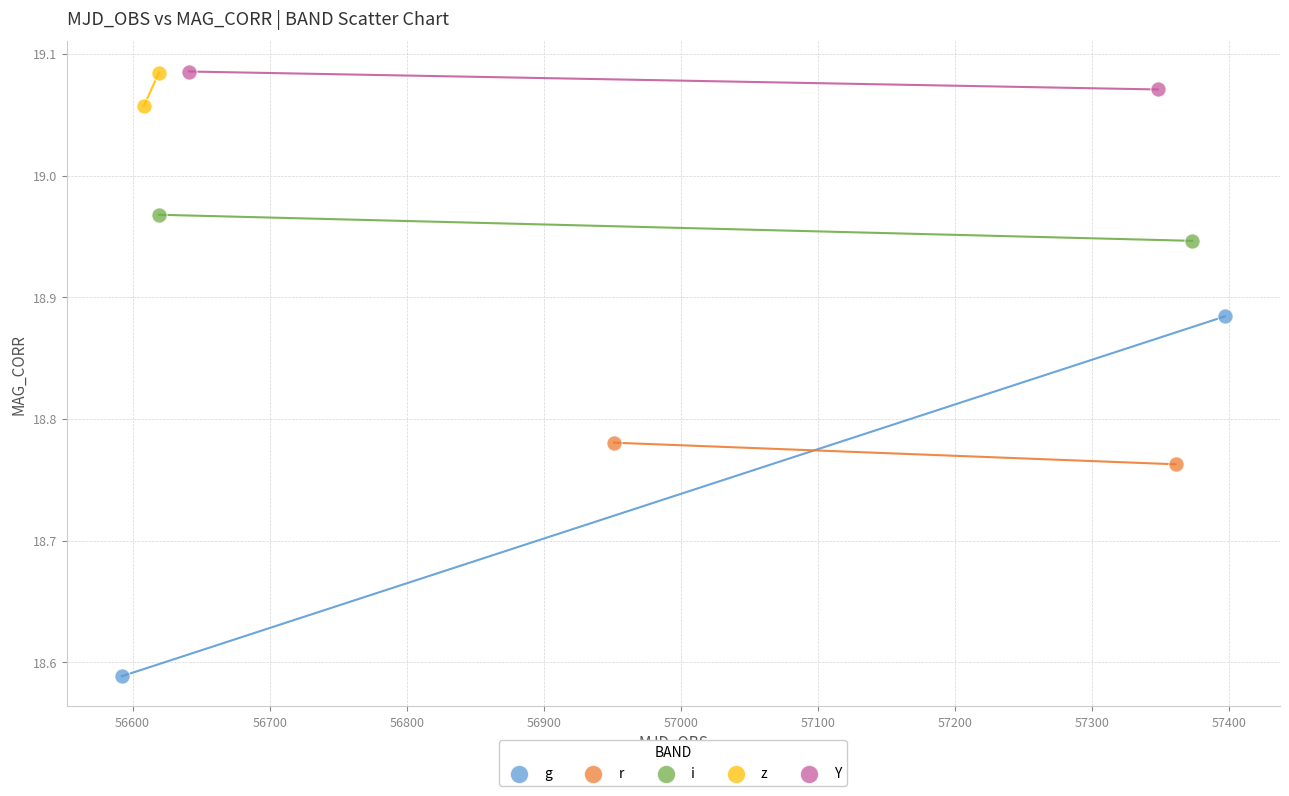

Which series reaches the minimum Y coordinate?

g